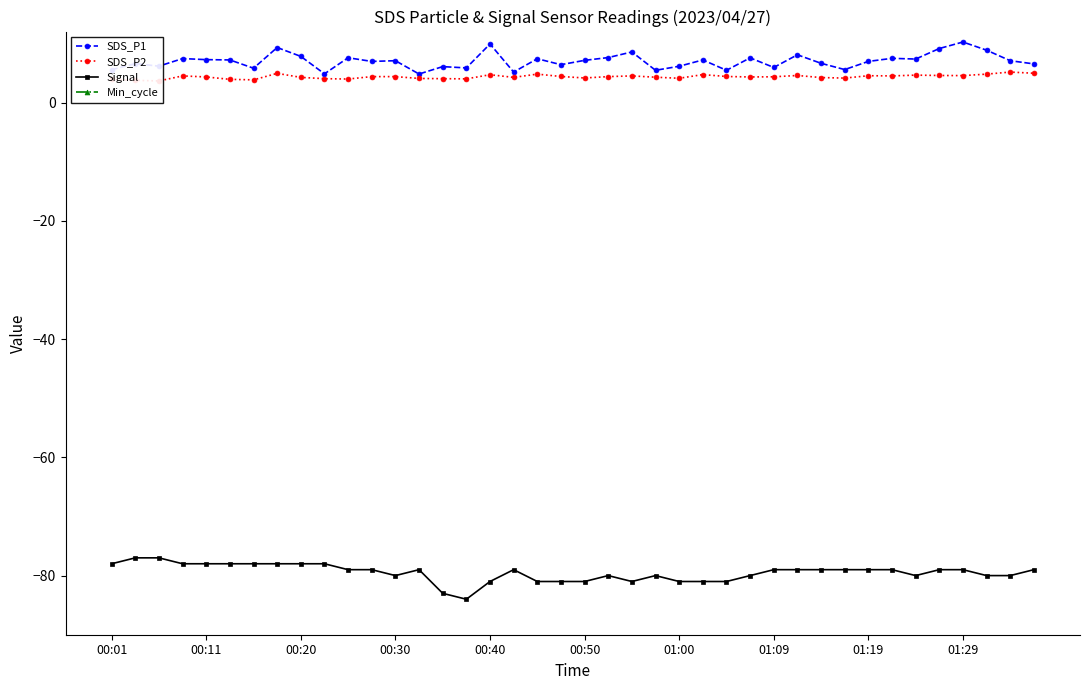

Which series has the widest spread of values?

Signal